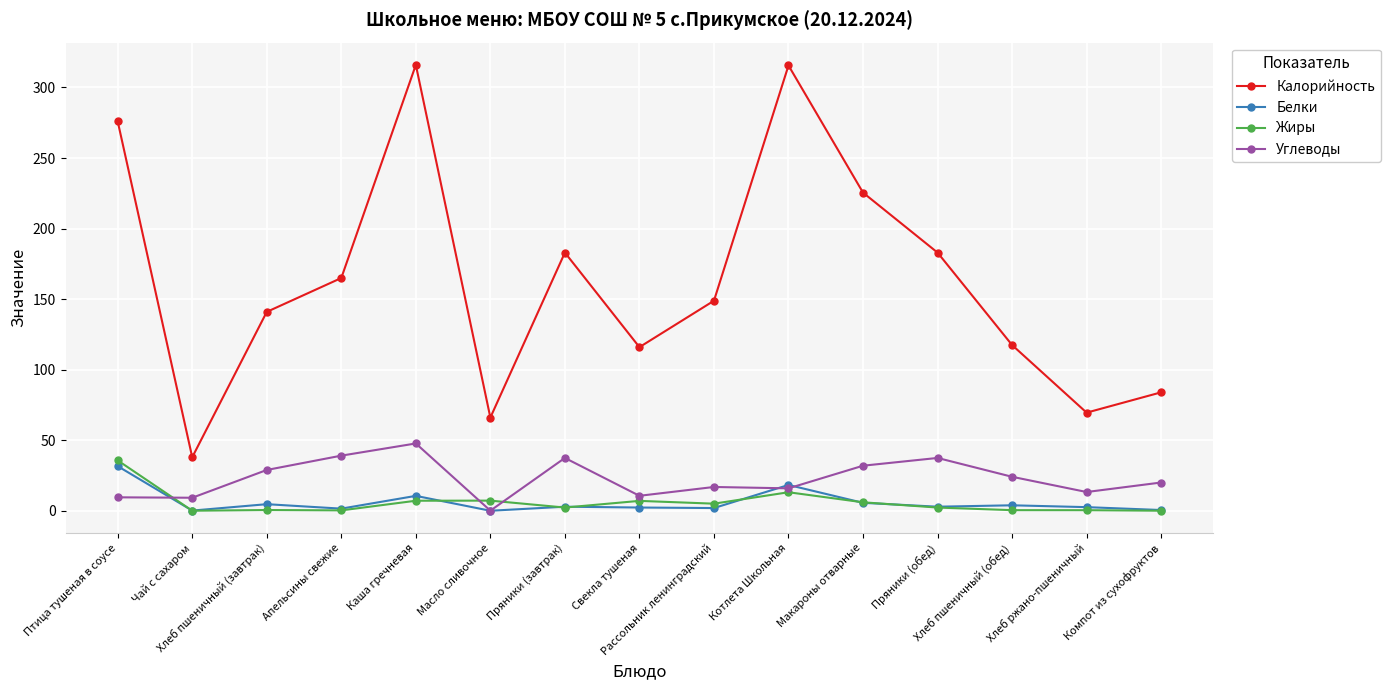

Count the number of categories in the chart.

15